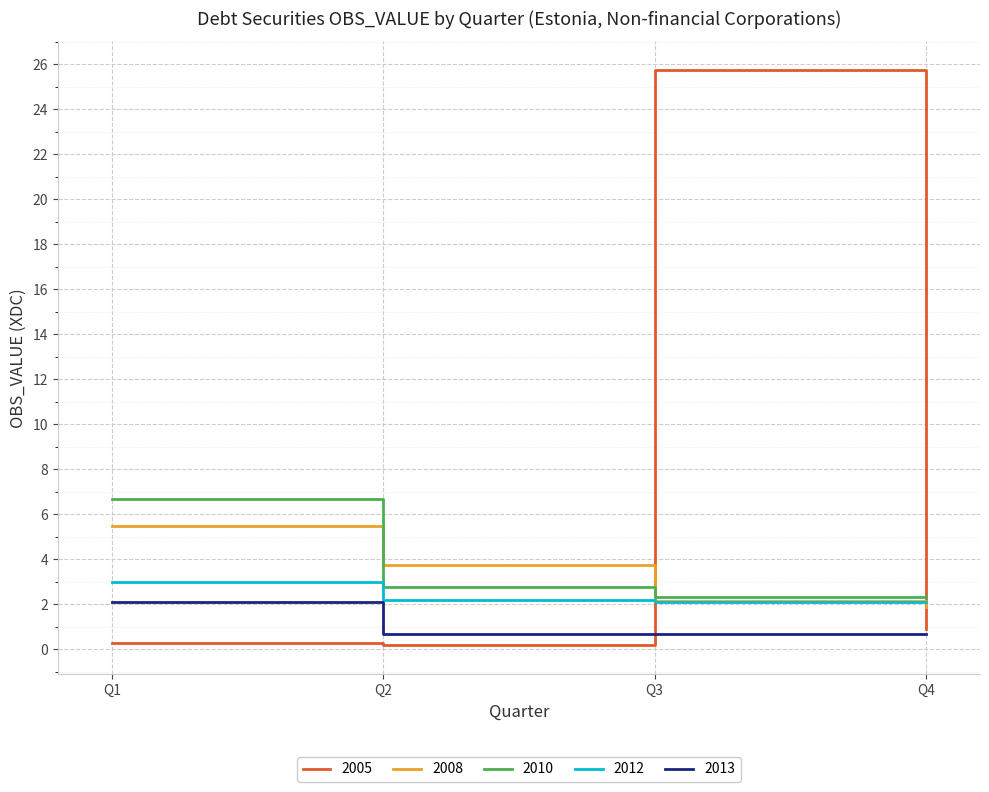

What is the lowest value of the 2012 series?

2.1